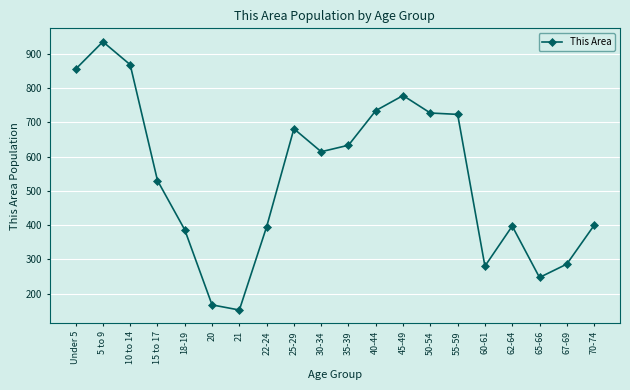

True or false: there are more than 2 points higher than both neighbors.

True